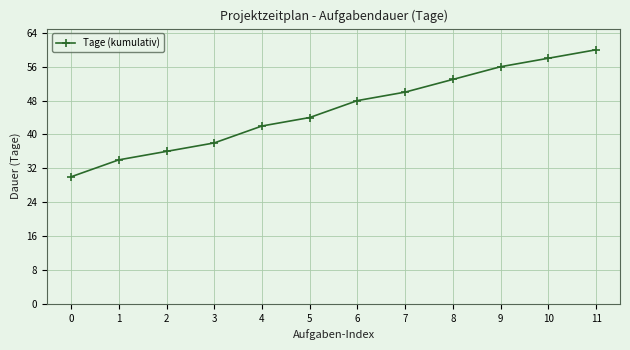

What is the maximum value shown in the chart?

60